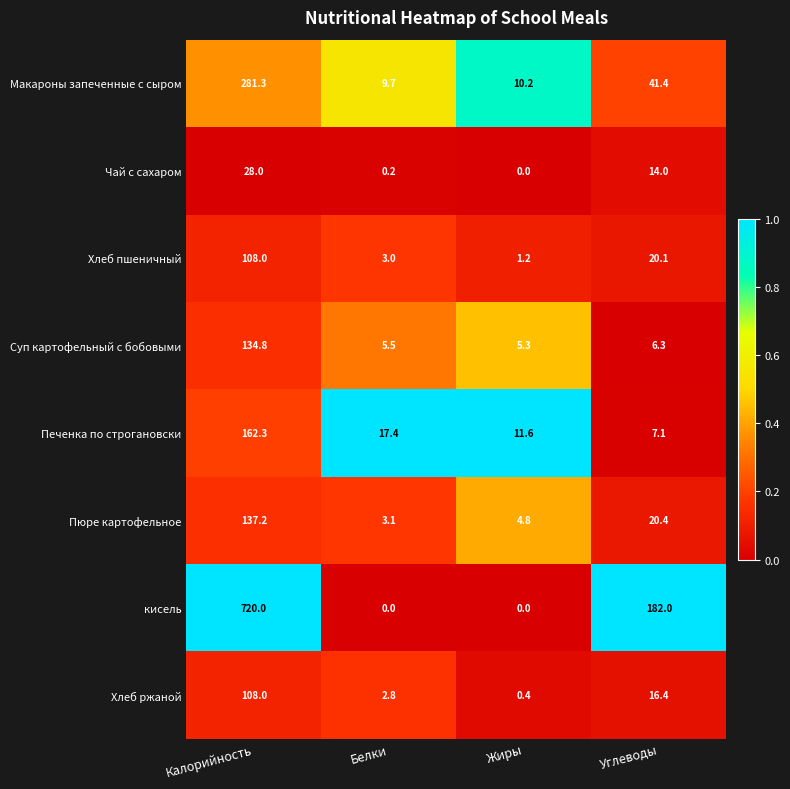

What is the sum of all Пюре картофельное values?

165.5